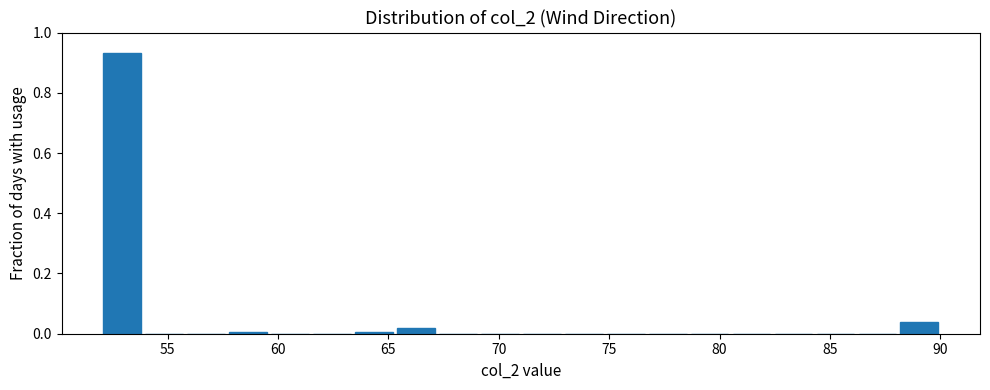

Around what value on the x-axis is the tallest bar? Give the approximate position of its centre, as read against the axis.

53.0